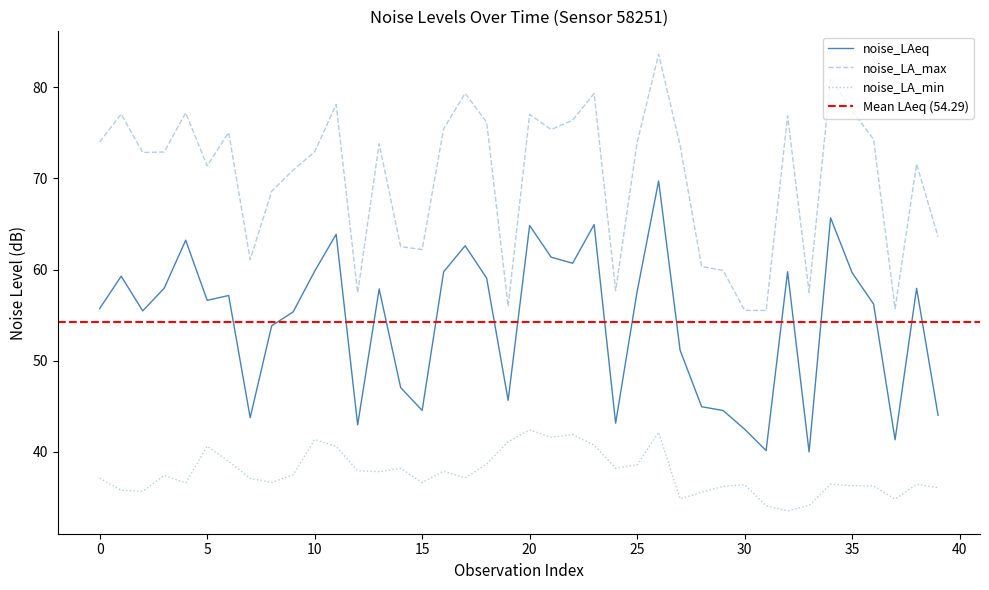

How many values in the noise_LAeq series exceed 57?

20